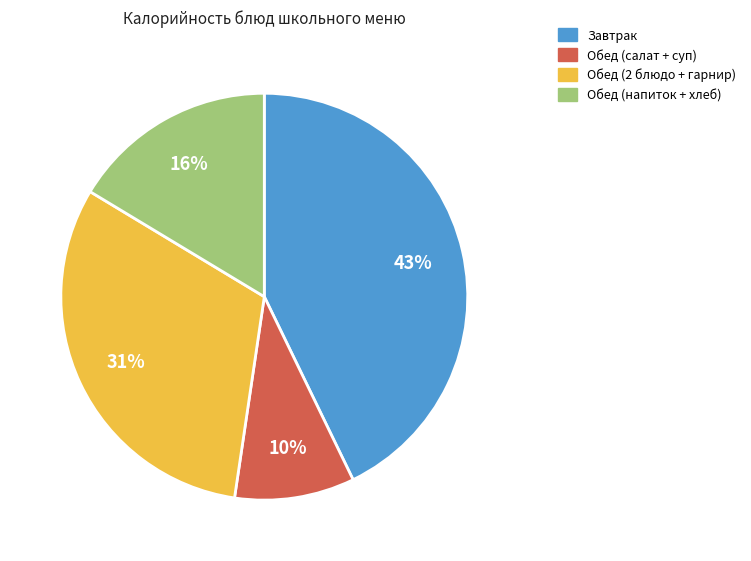

To the nearest percent, what is the average slice percentage?

25%